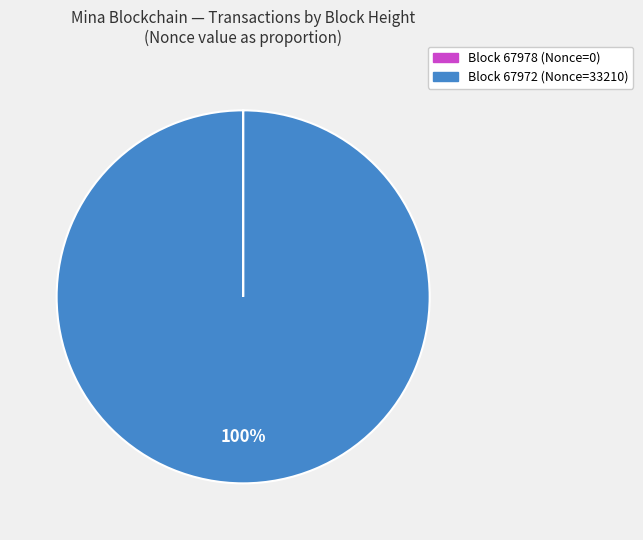

Which slice is the largest?

Block 67972 (Nonce=33210)